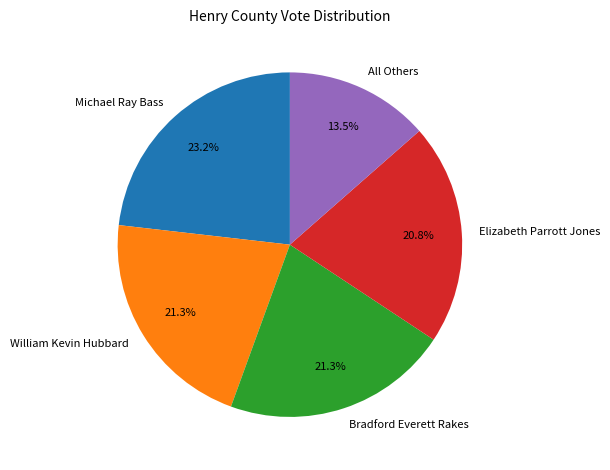

Is there any slice that represents more than half of the pie?

No